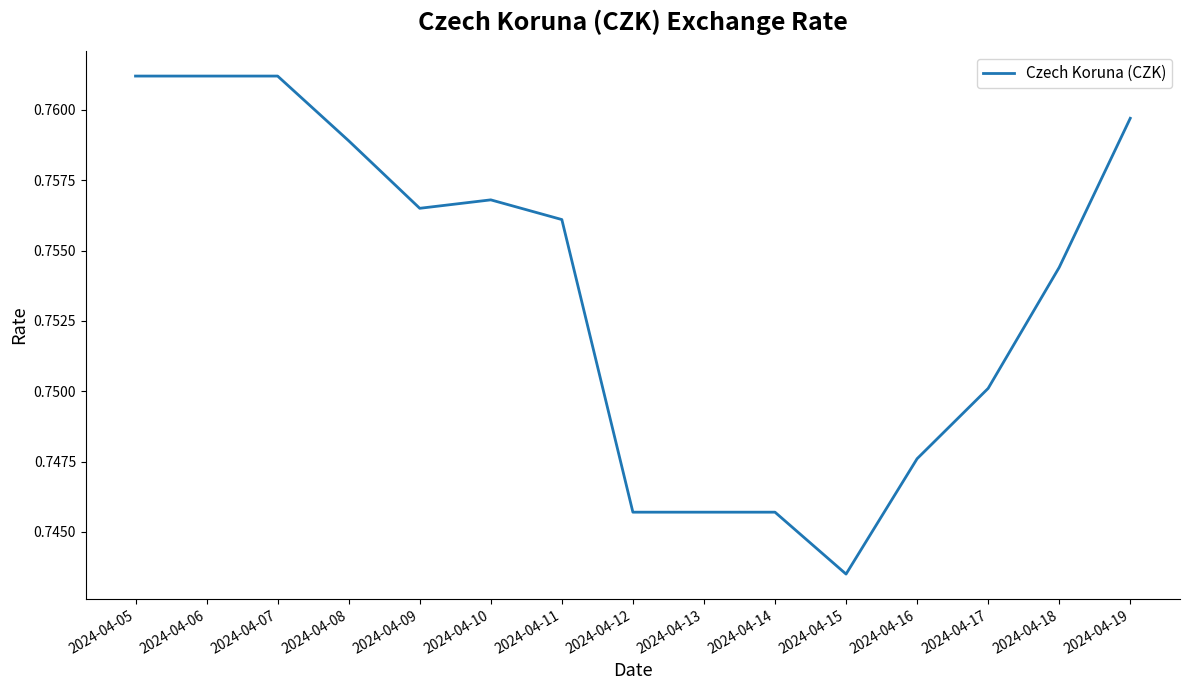

Where is the data nearest to the value 0?

2024-04-15